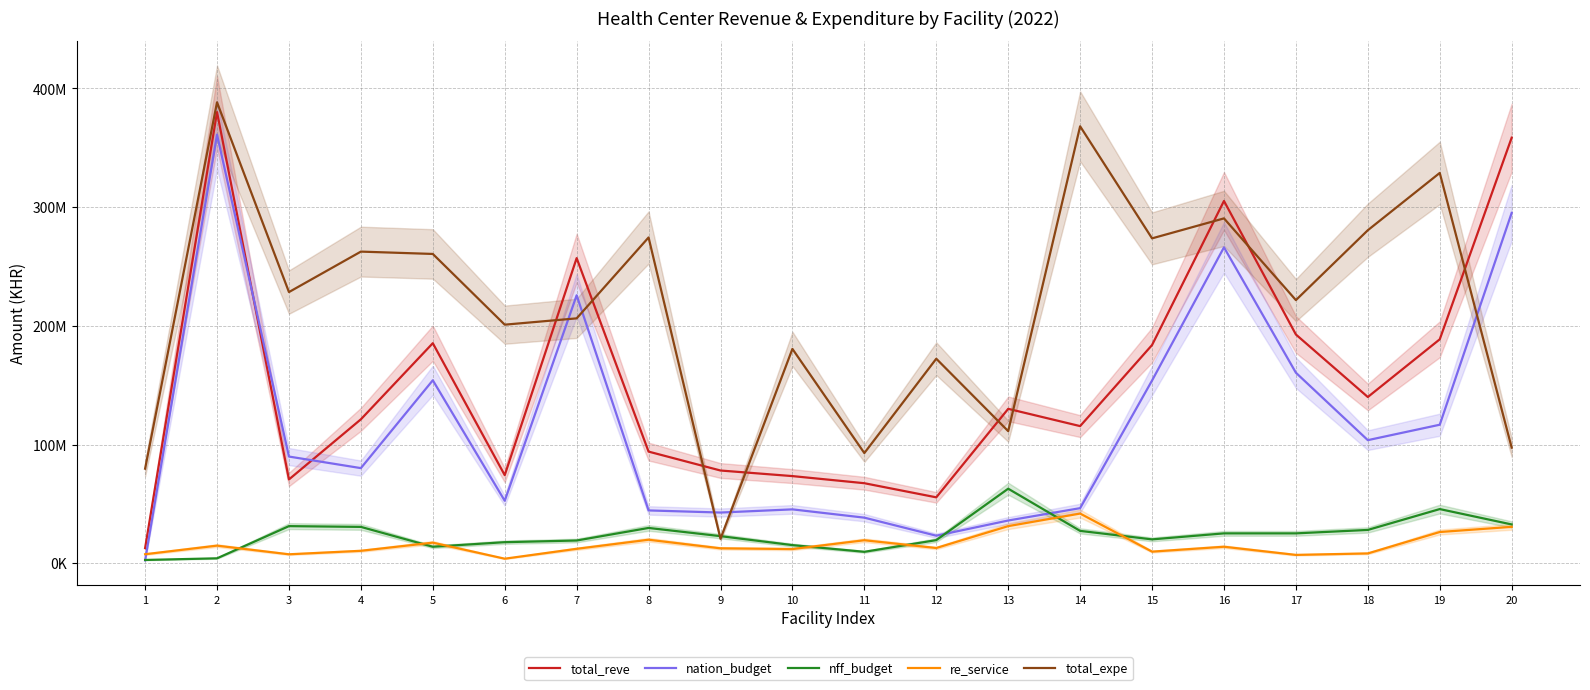

Between which two adjacent categories do total_reve and total_expe first intersect?

6 and 7